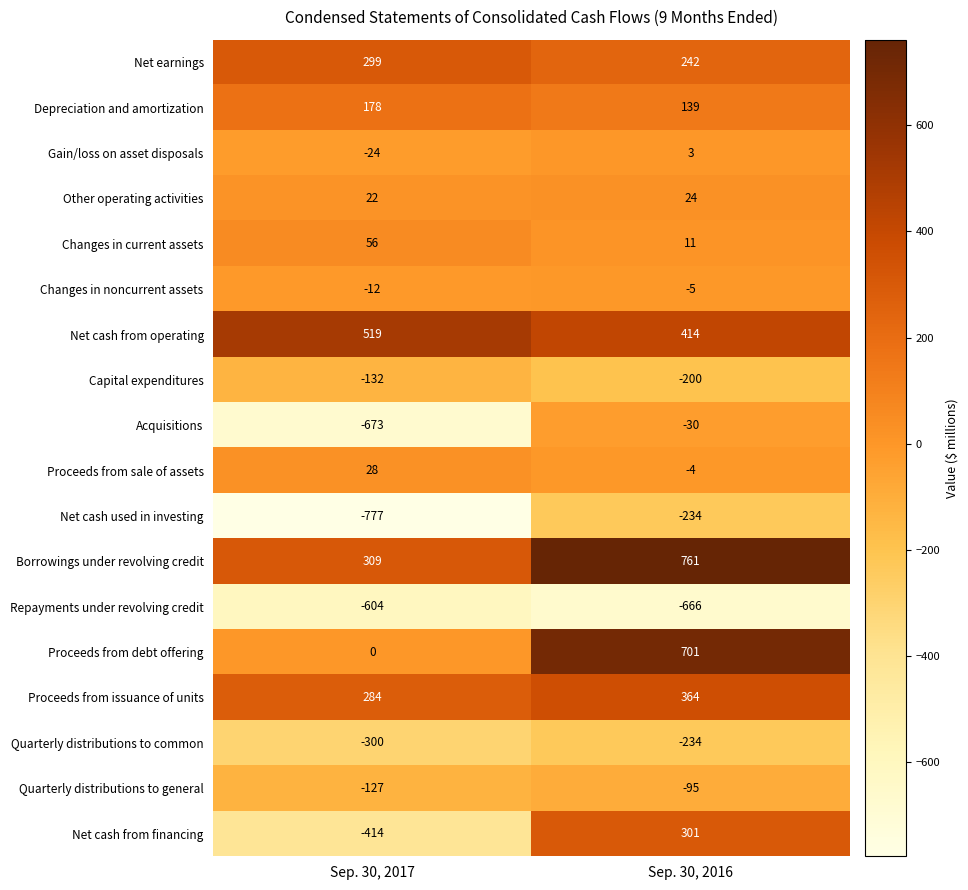

What is the total value across all series at Sep. 30, 2016?

1492